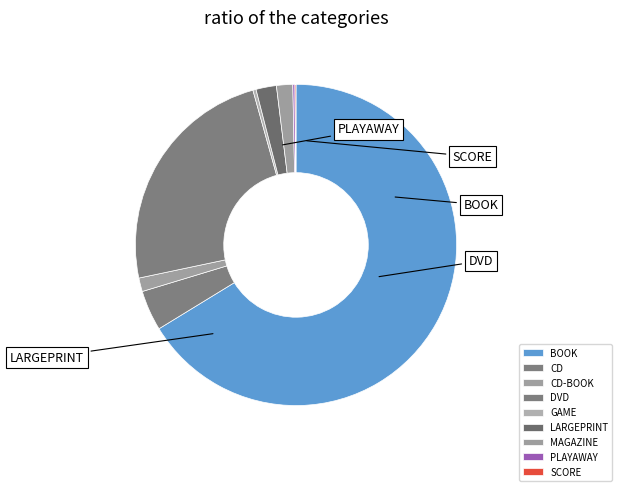

To the nearest percent, what is the average slice percentage?

11%